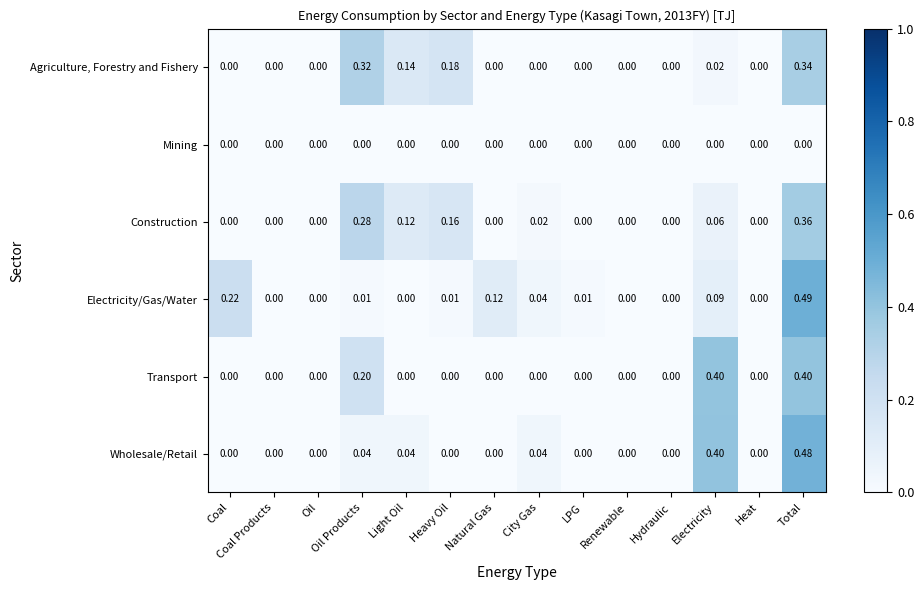

Between Hydraulic and Total, which series saw the biggest shift?

Electricity/Gas/Water